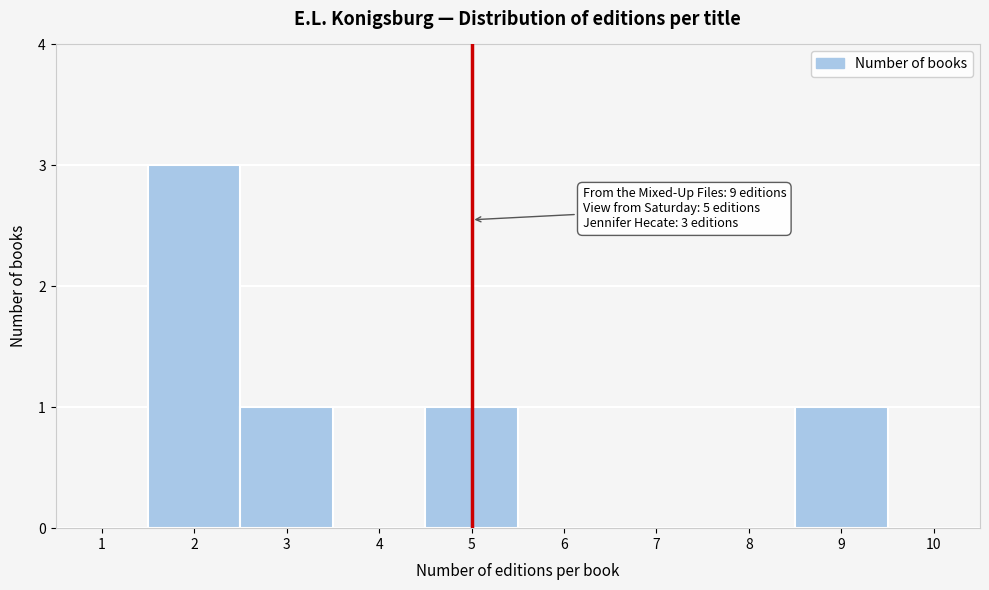

Over which range of the x-axis is the bar tallest?

1.5 to 2.5